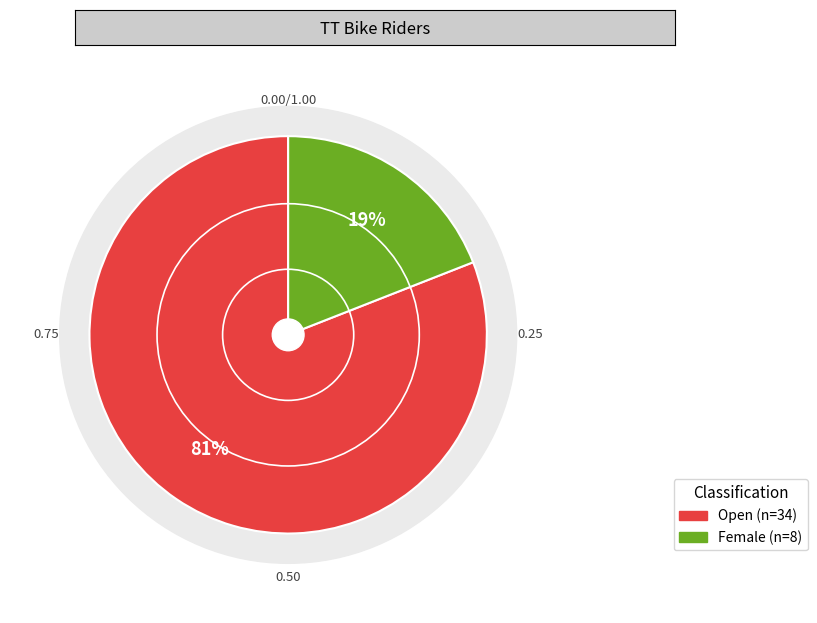

What percentage is the Female slice, to the nearest percent?

19%